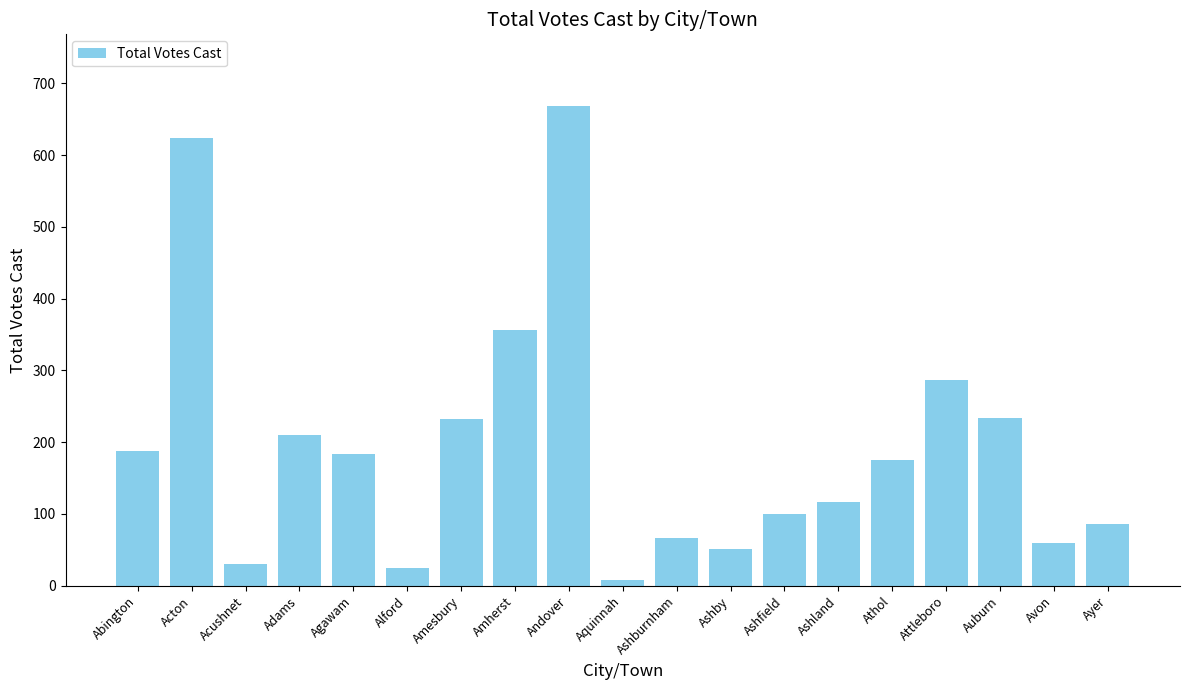

Is it true that the value at Abington is 188?

True